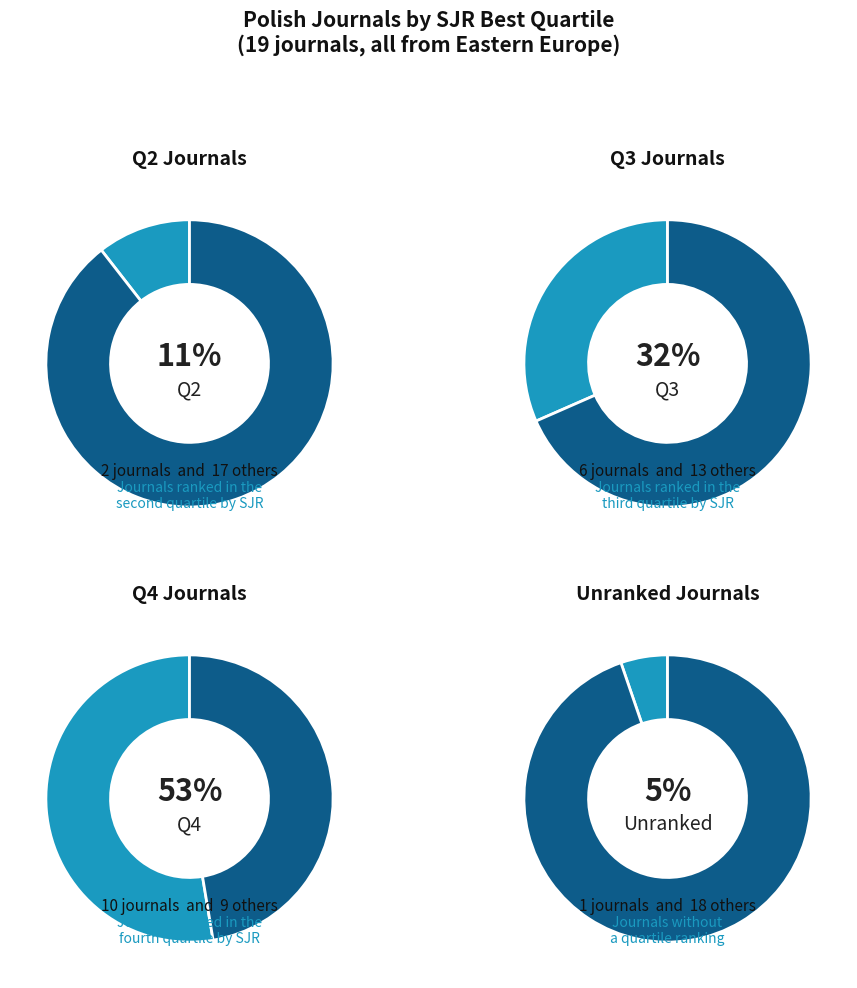

Count the number of slices in the pie.

4